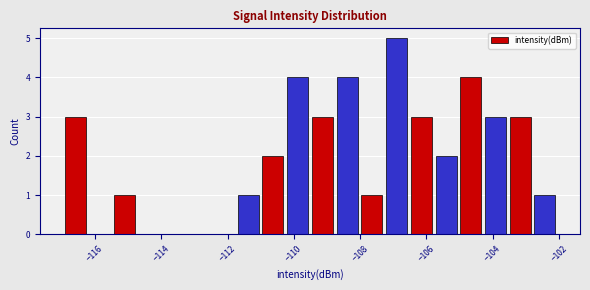

Read against the x-axis, roughly where is the centre of the tallest bar?

-107.0